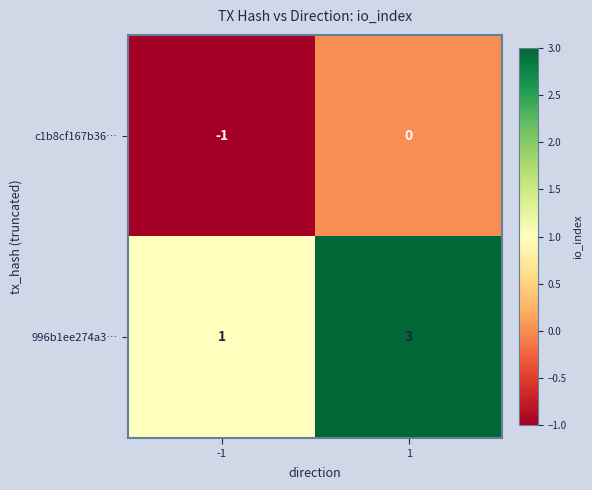

At which category is the sum across all series the highest?

1